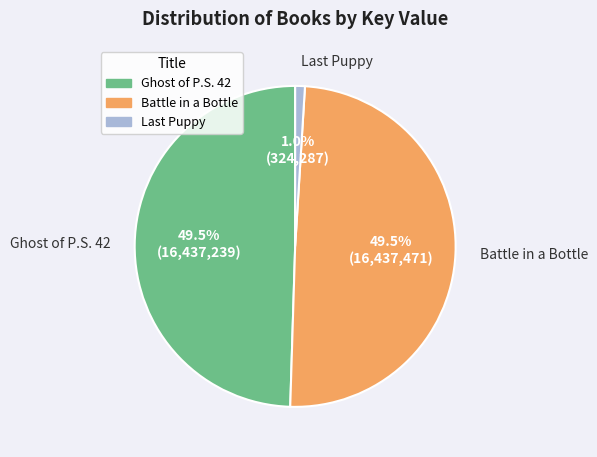

What is the smallest slice in the pie chart?

Last Puppy